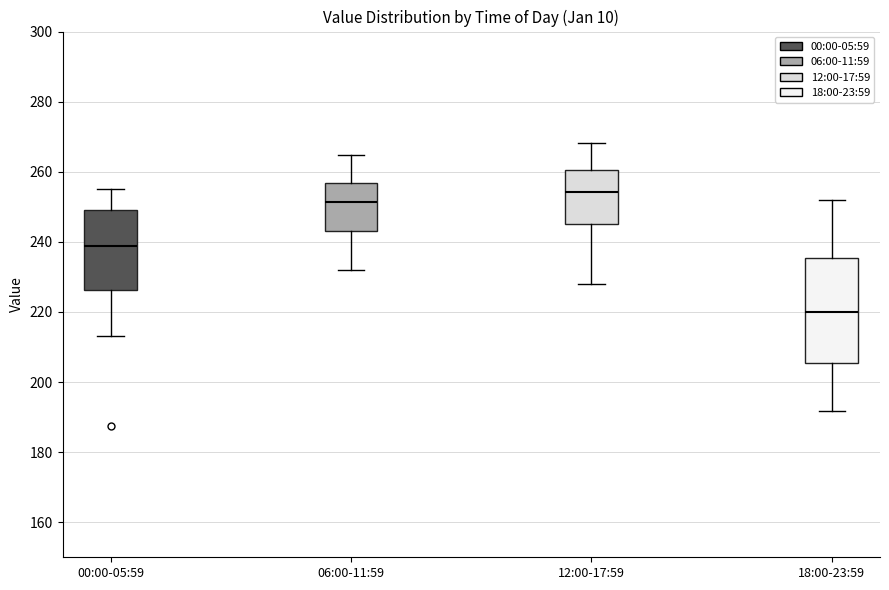

Where is the lower edge of the box for 06:00-11:59 on the y-axis? The values are not printed on the chart, so give them approximately, as read against the axis.

244